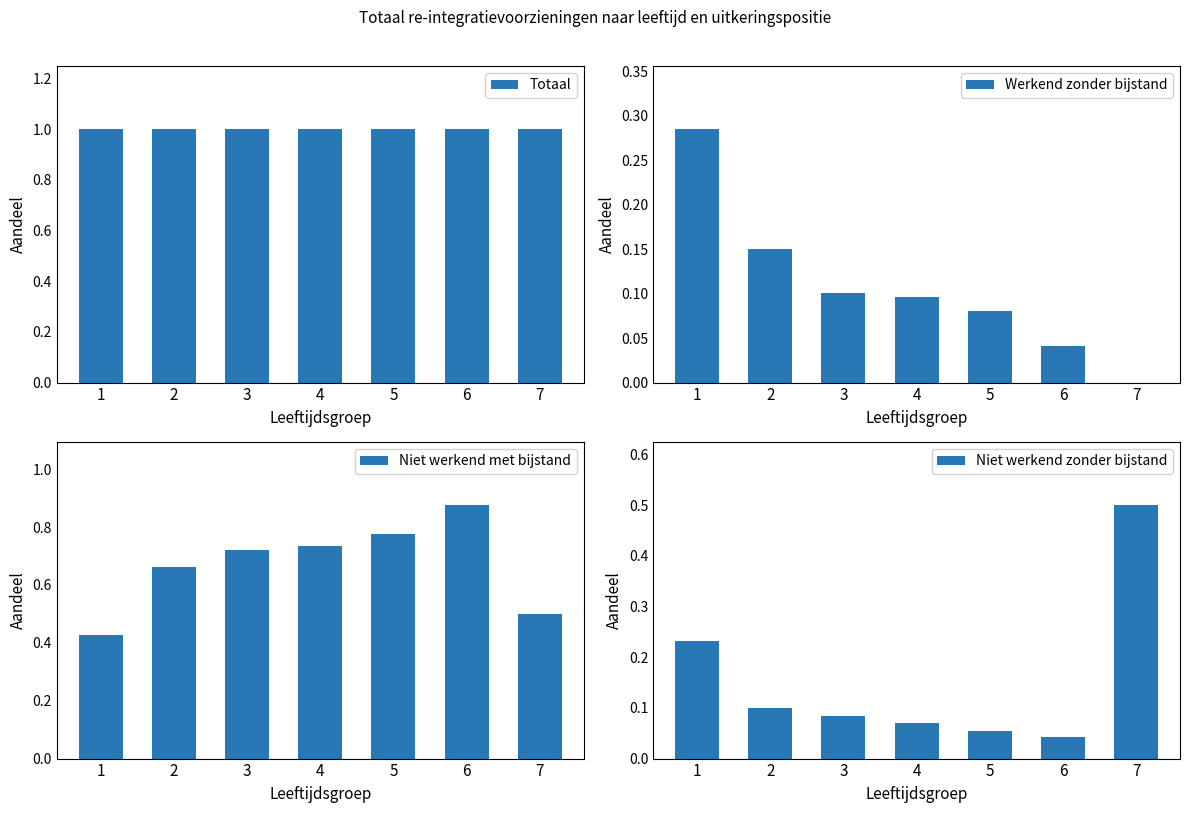

The value of Niet werkend met bijstand at 4 is 0.2. True or false?

False